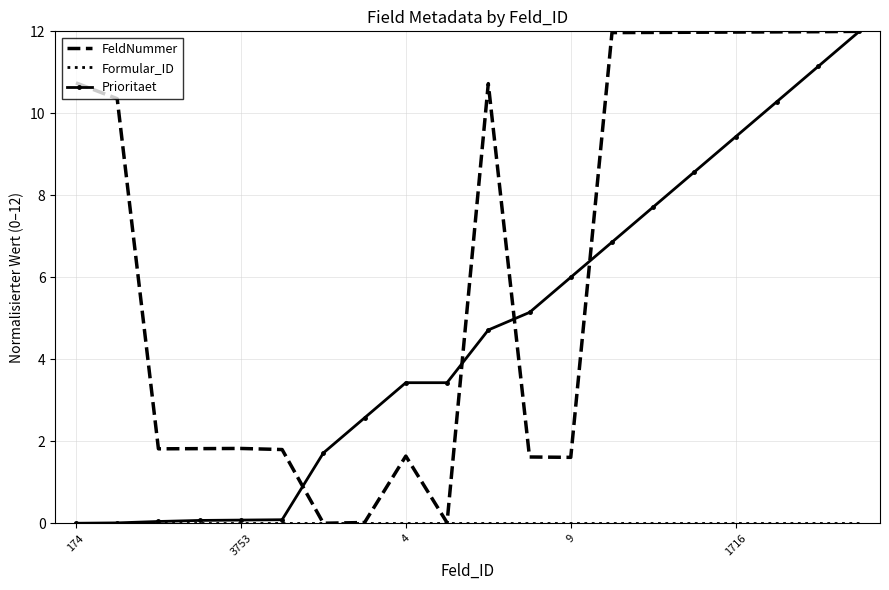

What is the maximum value shown in the chart?

12.0